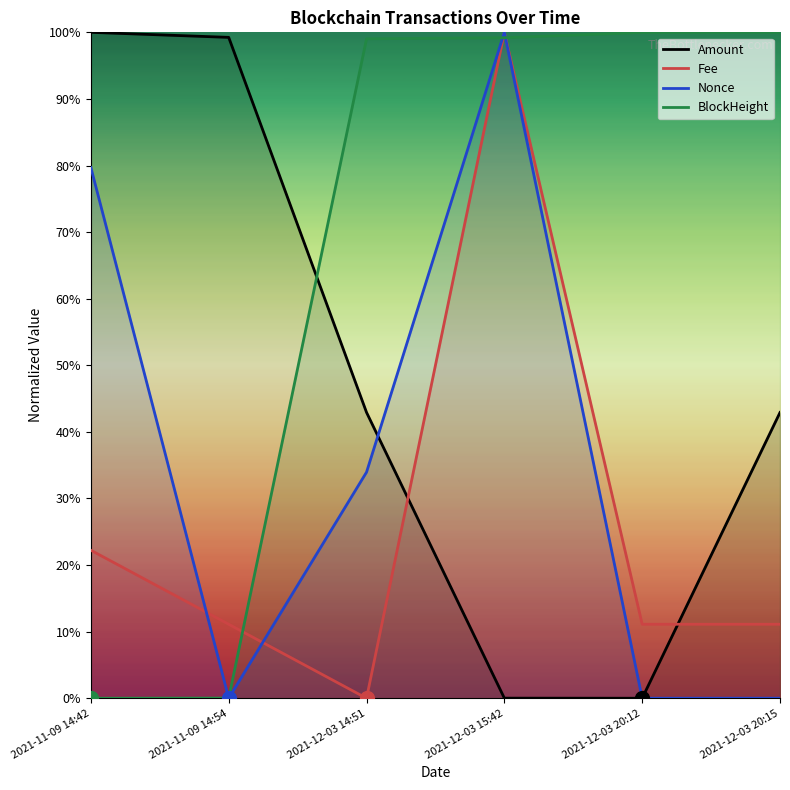

List the labels in order of Amount value, largest first.

2021-11-09 14:42, 2021-11-09 14:54, 2021-12-03 14:51, 2021-12-03 20:15, 2021-12-03 15:42, 2021-12-03 20:12